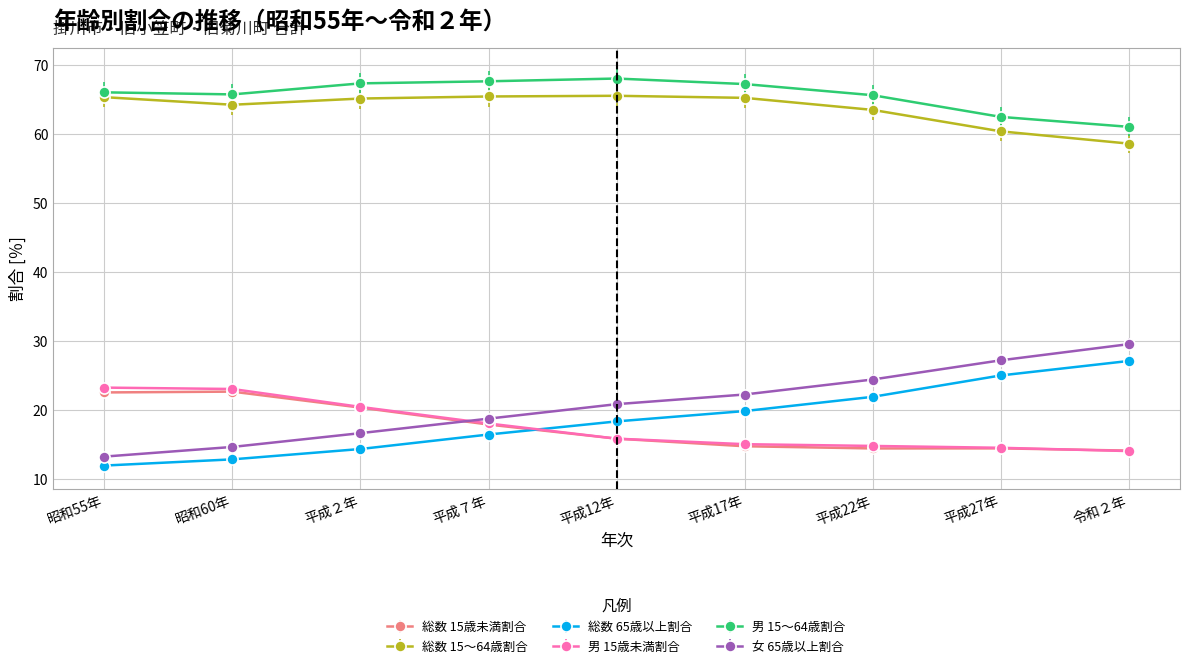

How many lines are shown in the chart?

6